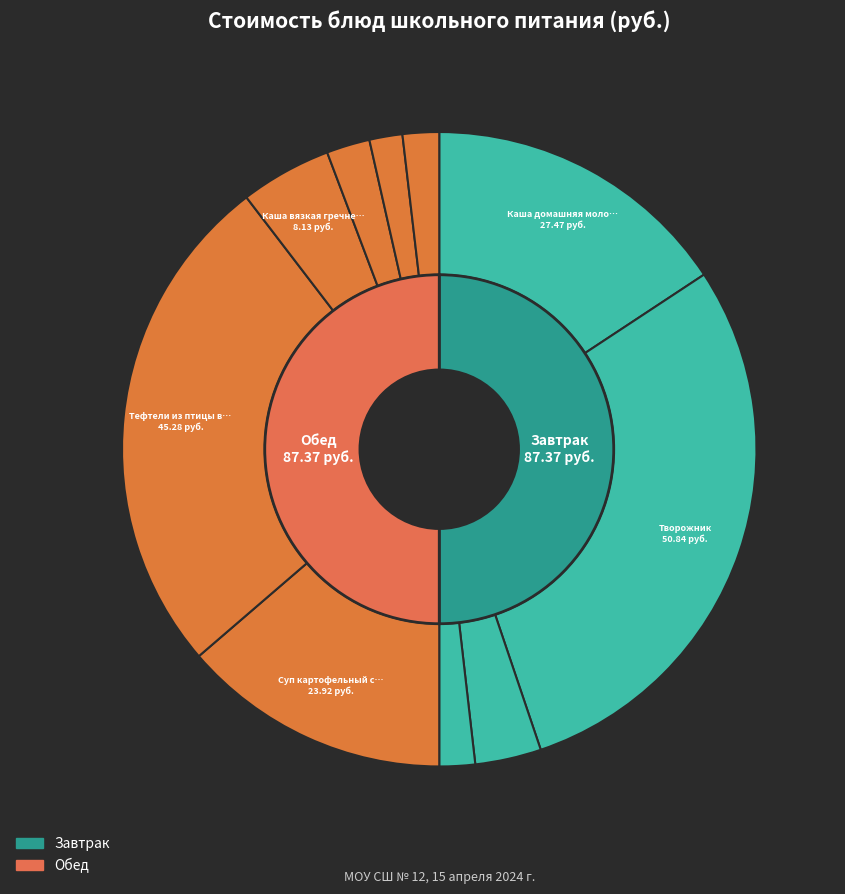

Does Чай с сахаром account for over 50% of the chart?

No